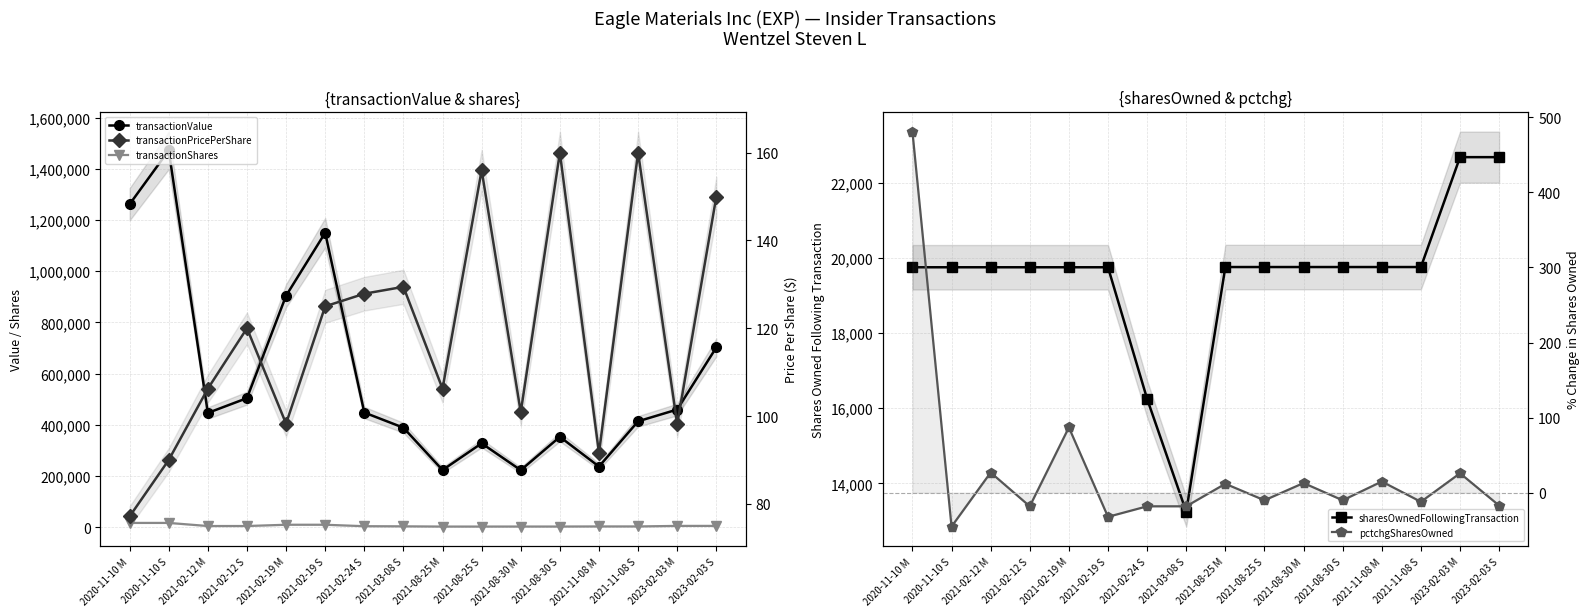

At which label is transactionShares closest to 9224?

2021-02-19 M